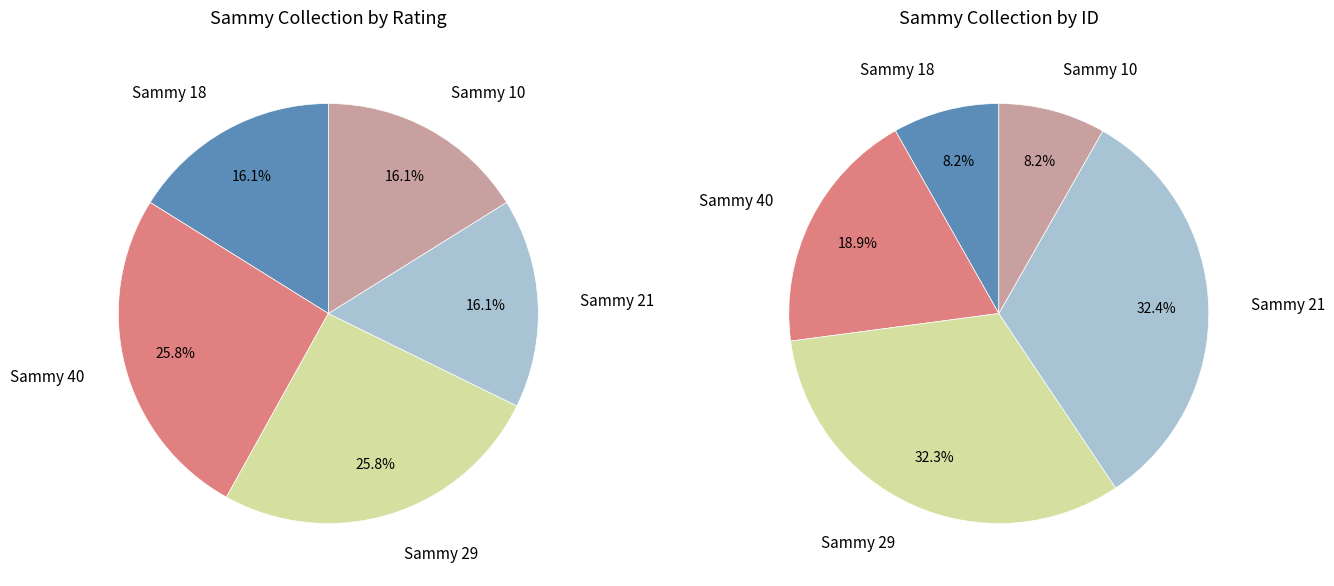

Count the number of slices in the pie.

5